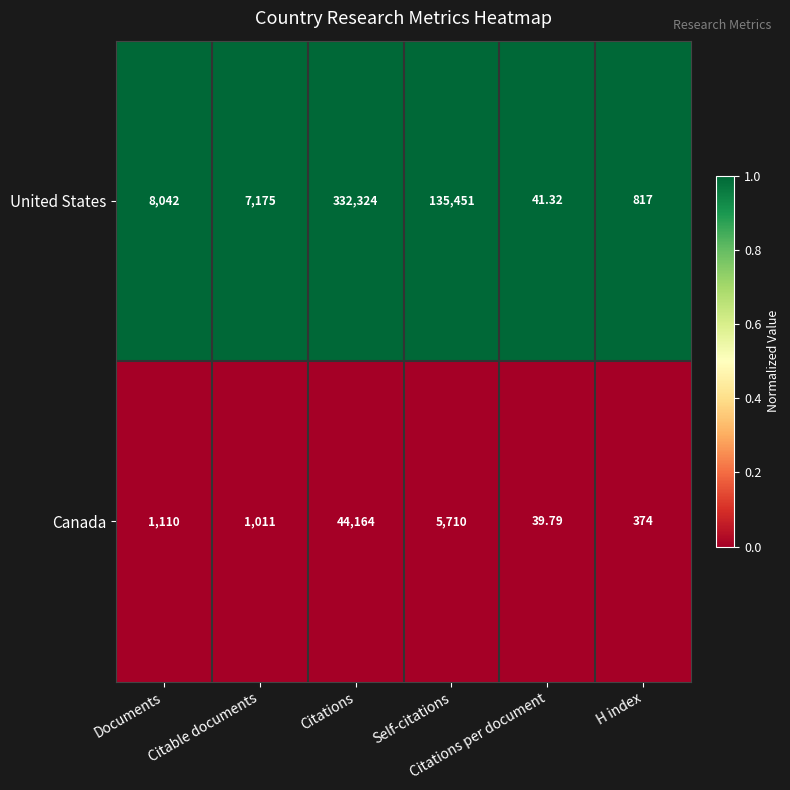

List the series in order of their peak value, lowest first.

Canada, United States